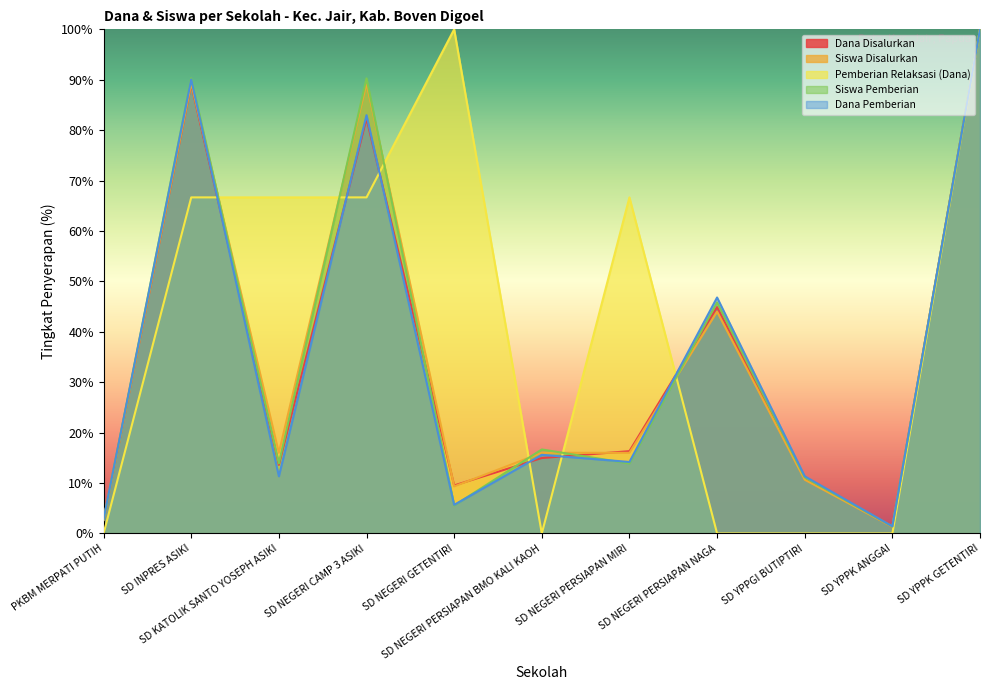

What value does the Dana Disalurkan series have at SD YPPGI BUTIPTIRI?

10.9